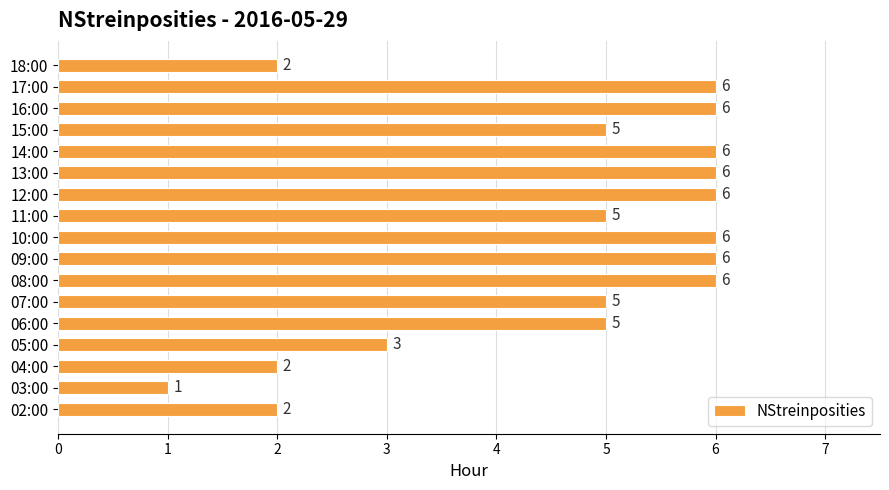

Where is the data nearest to the value 3?

05:00